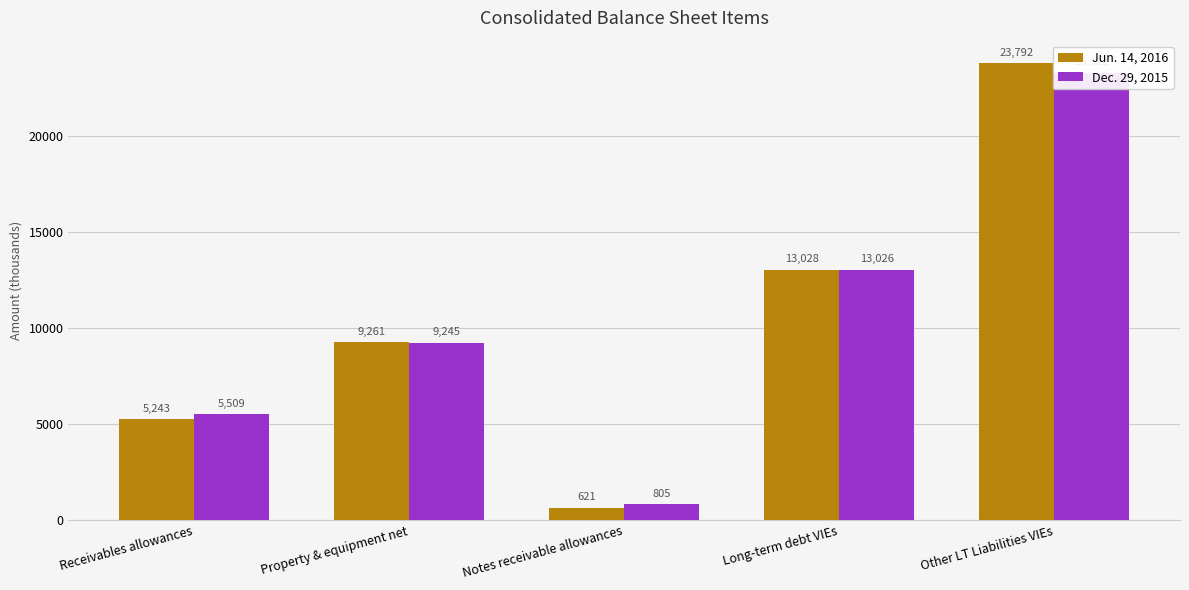

What is the difference between the highest and lowest values at Receivables allowances?

266